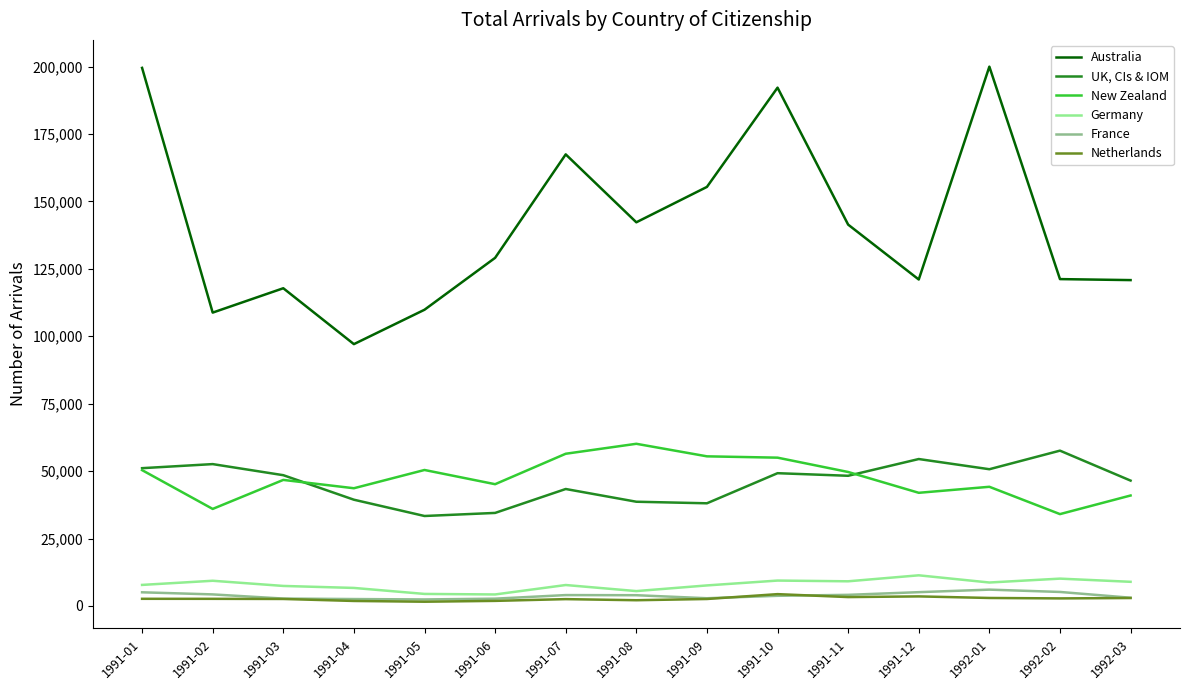

Count the number of data series in this chart.

6